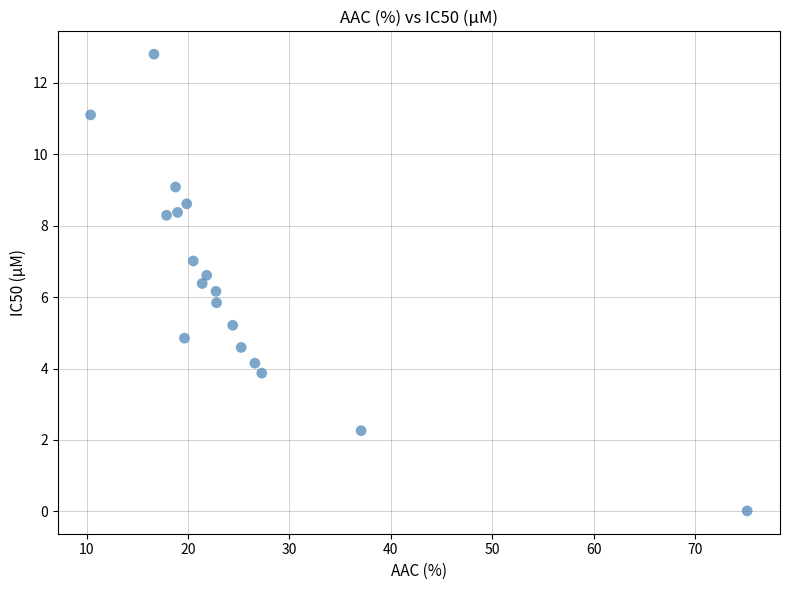

What is the range of Y values (max minus min)?

12.8